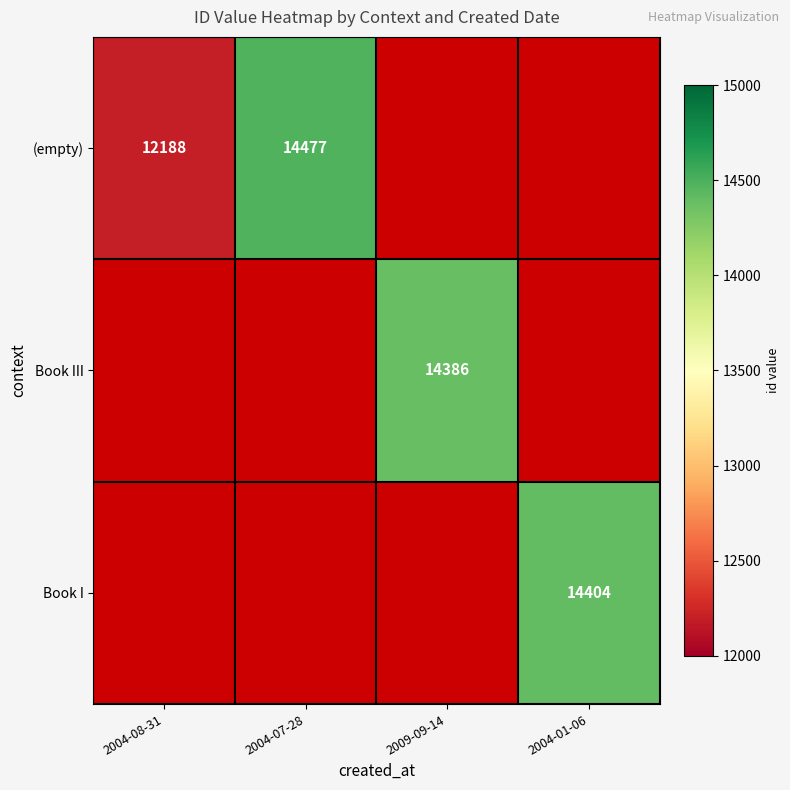

How many categories are shown in the chart?

4